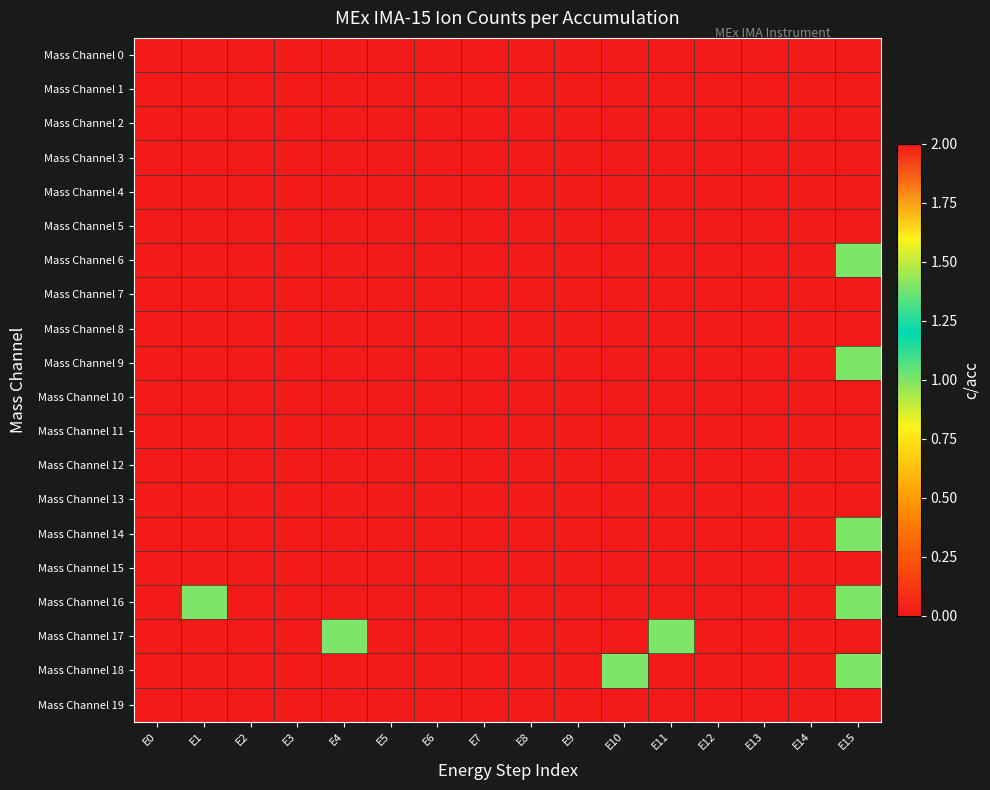

List the series in order of their peak value, highest first.

Mass Channel 16, Mass Channel 6, Mass Channel 9, Mass Channel 14, Mass Channel 17, Mass Channel 18, Mass Channel 0, Mass Channel 1, Mass Channel 2, Mass Channel 3, Mass Channel 4, Mass Channel 5, Mass Channel 7, Mass Channel 8, Mass Channel 10, Mass Channel 11, Mass Channel 12, Mass Channel 13, Mass Channel 15, Mass Channel 19